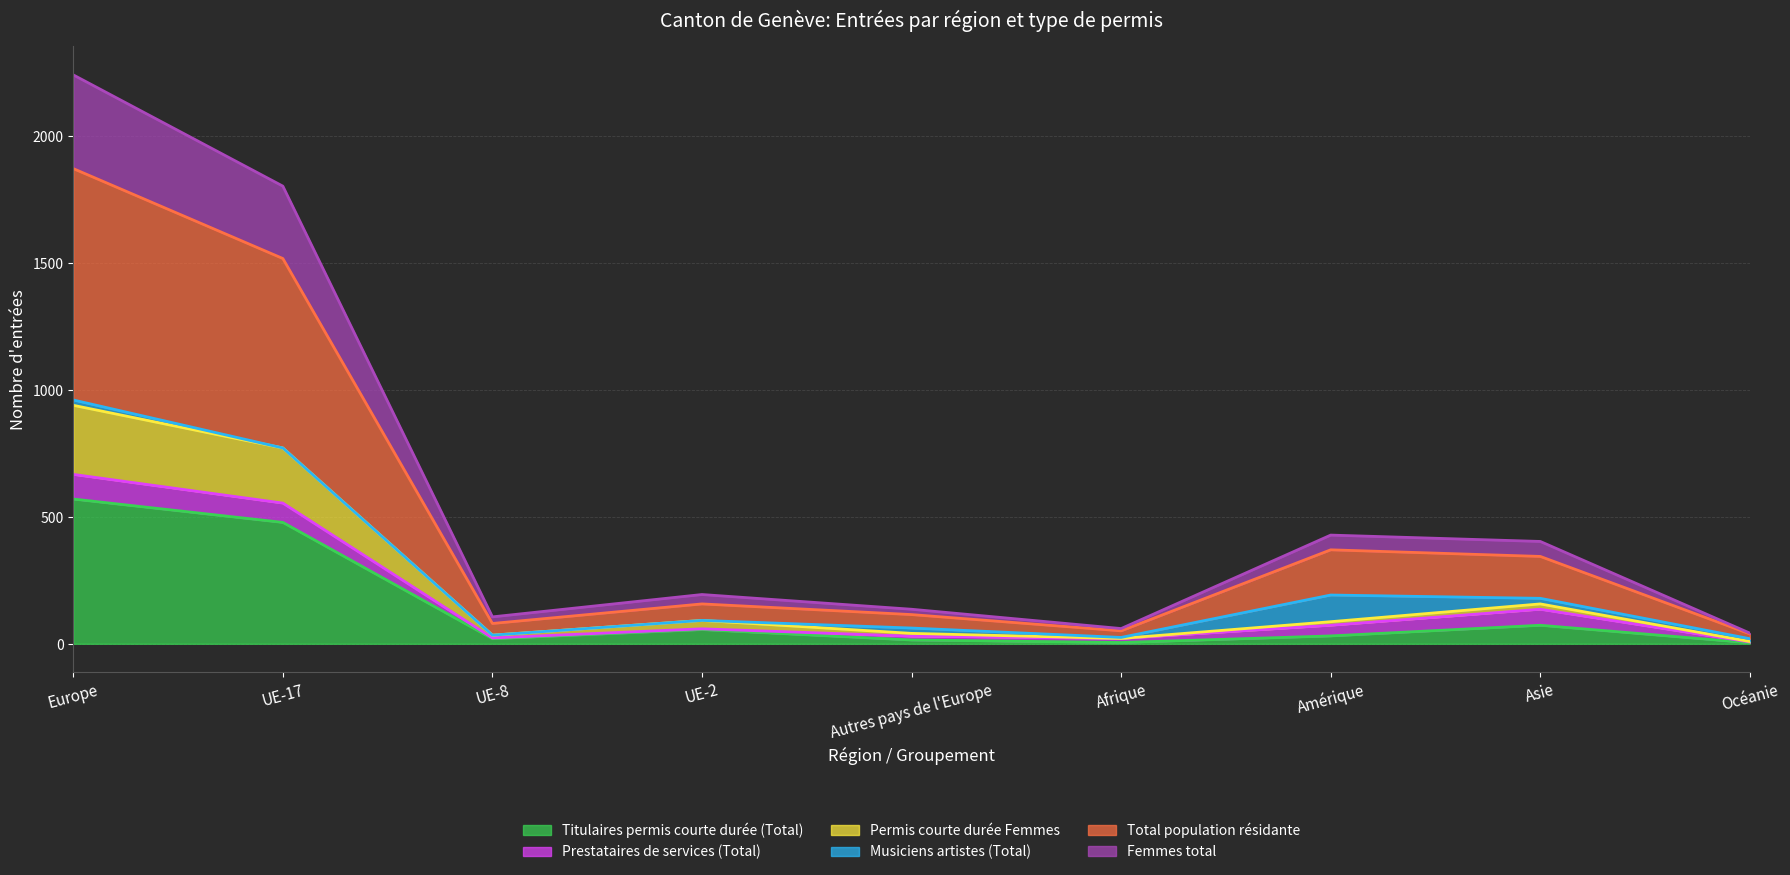

Is it true that Femmes total equals 2240 at Europe?

True